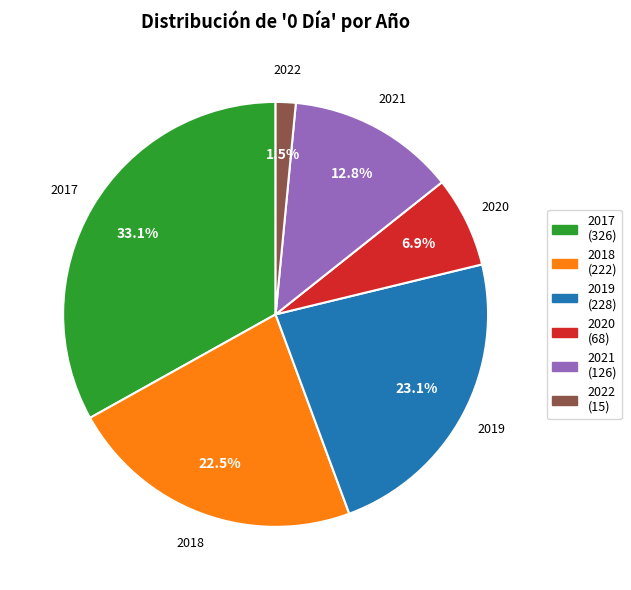

Does any single category account for the majority?

No